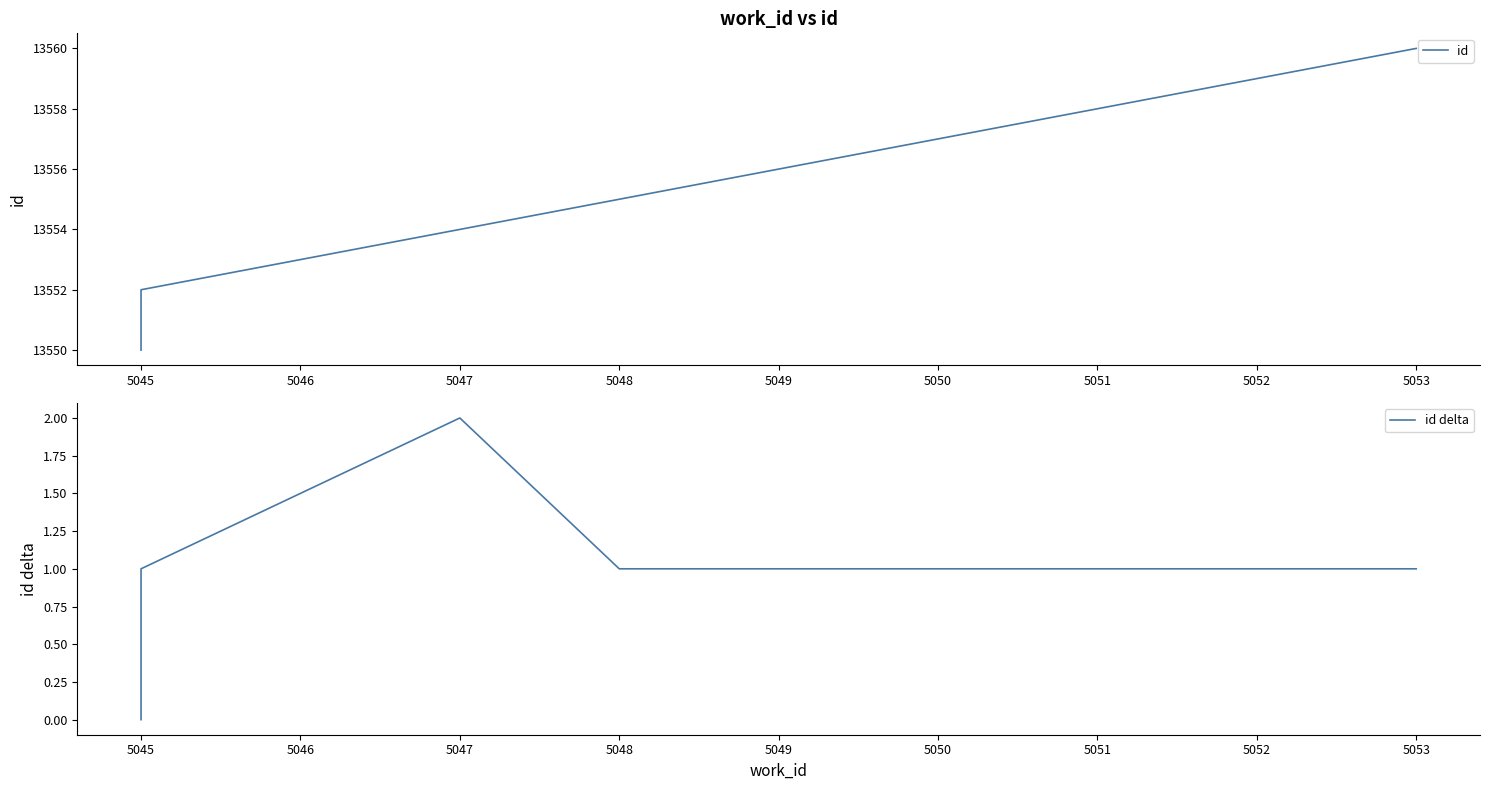

Is this an area chart (filled region under the line)?

No